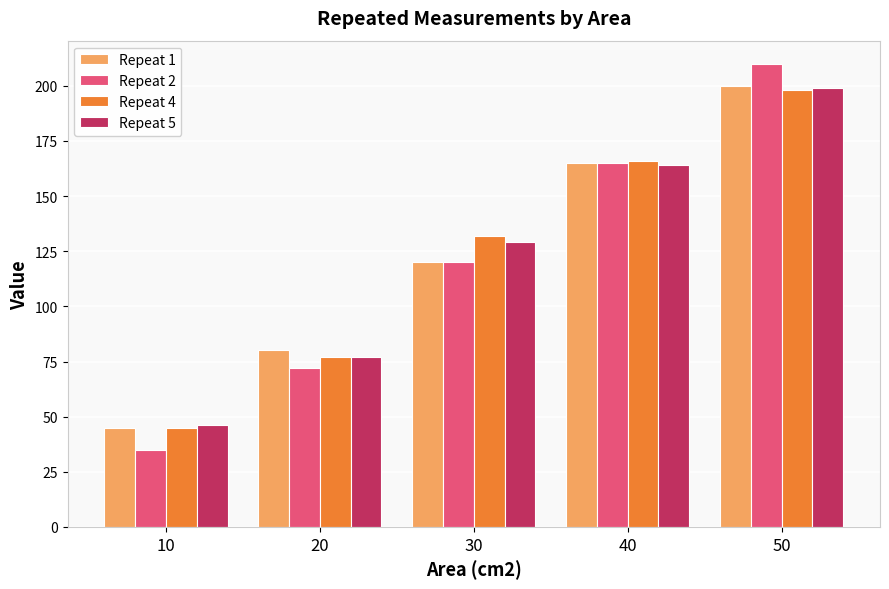

What is the maximum value shown in the chart?

210